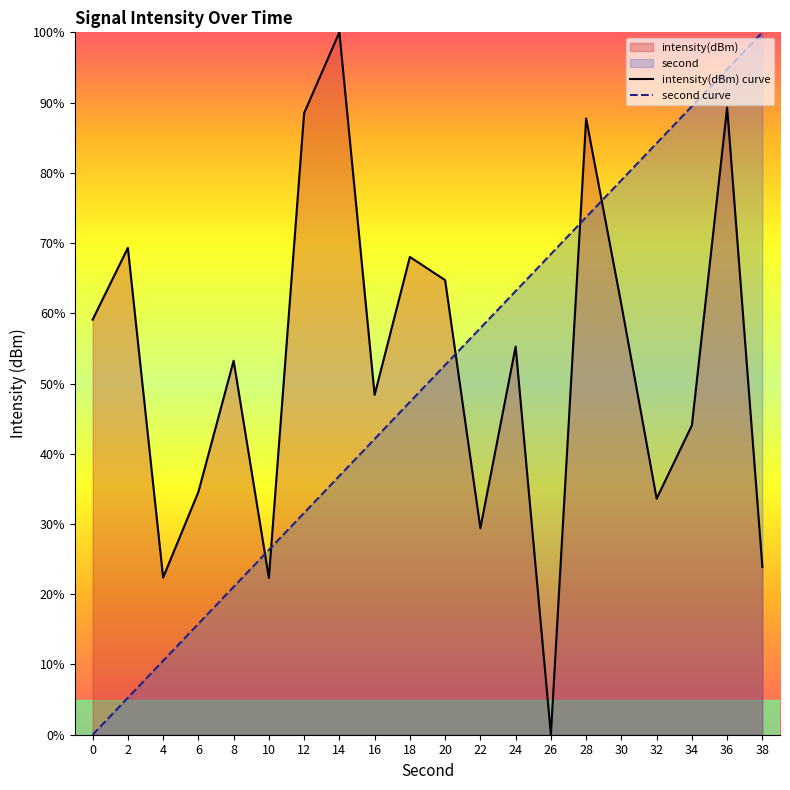

Which series changed the most between 30 and 36?

intensity(dBm) curve